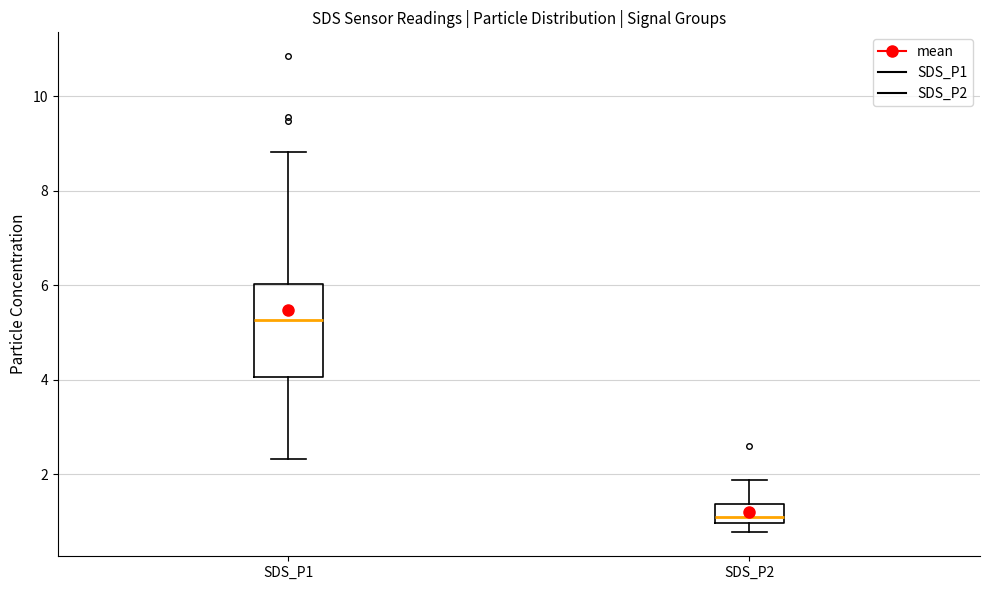

Which box is the tallest, from its lower edge to its upper edge?

SDS_P1